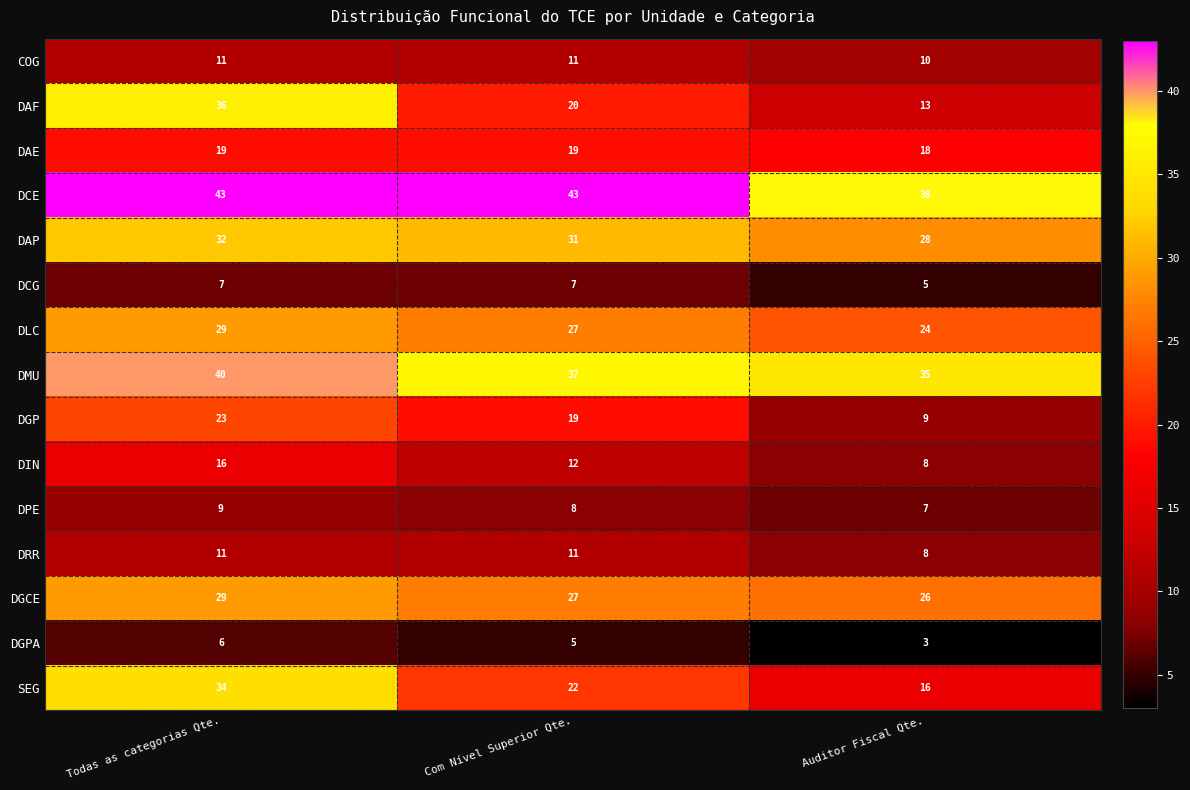

List the labels in order of SEG value, smallest first.

Auditor Fiscal Qte., Com Nível Superior Qte., Todas as categorias Qte.